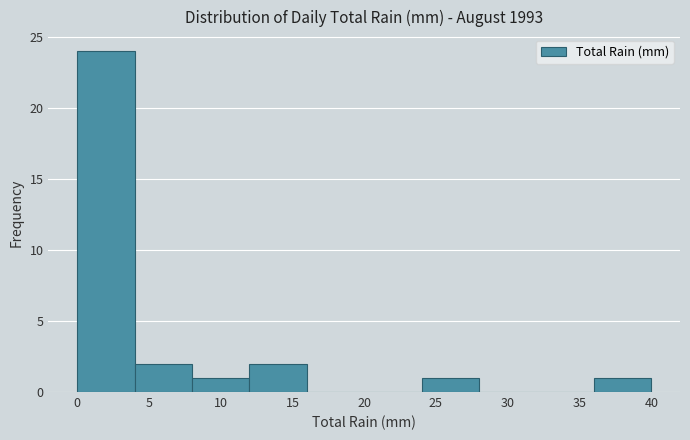

How tall is the bar that spans 24 to 28 on the x-axis? The values are not printed on the chart, so give them approximately, as read against the axis.

1